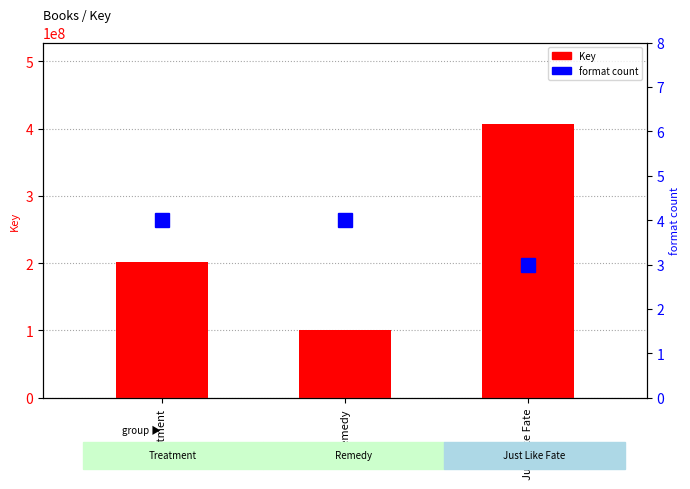

What is the lowest value of the Key series?

100274867